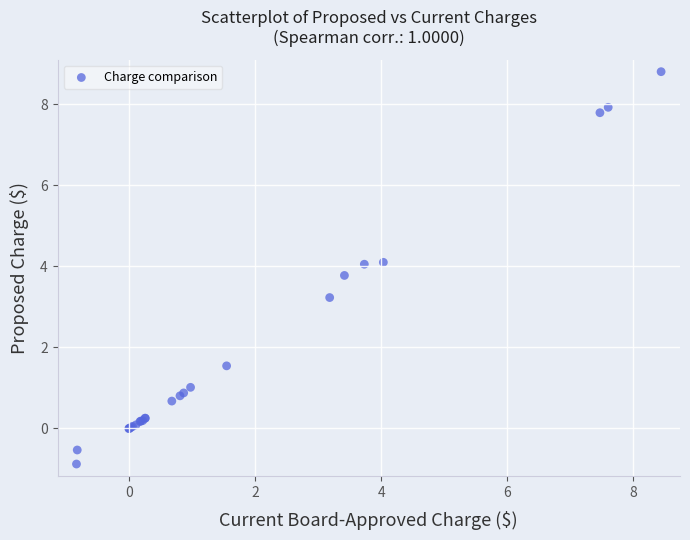

What Y value in the scatter plot is closest to 3?

3.2